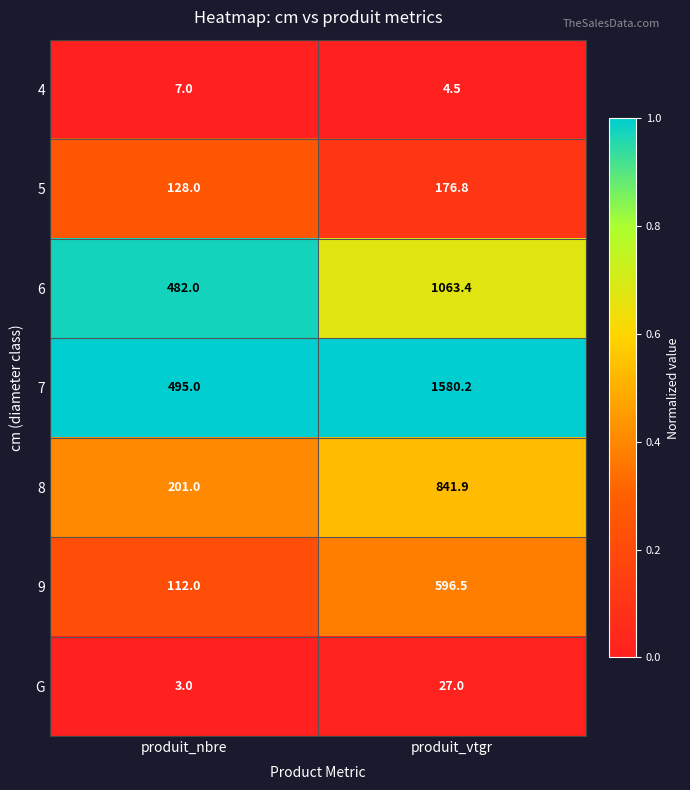

What is the greatest value displayed?

1580.2